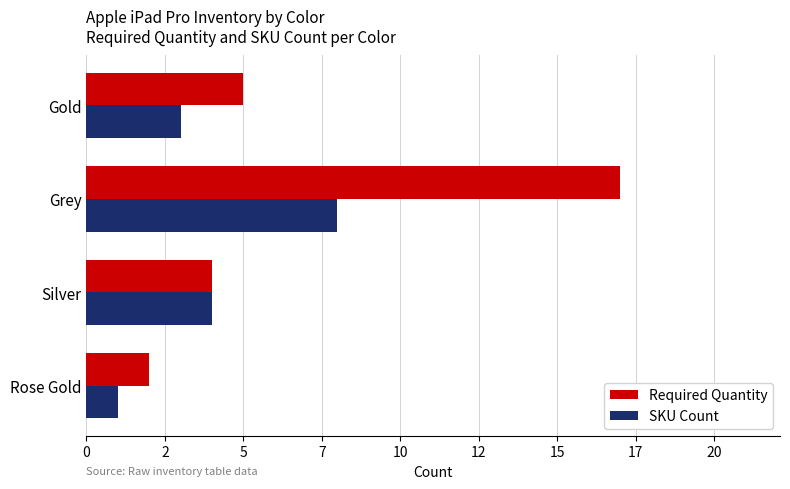

Which series has the largest total across all categories?

Required Quantity